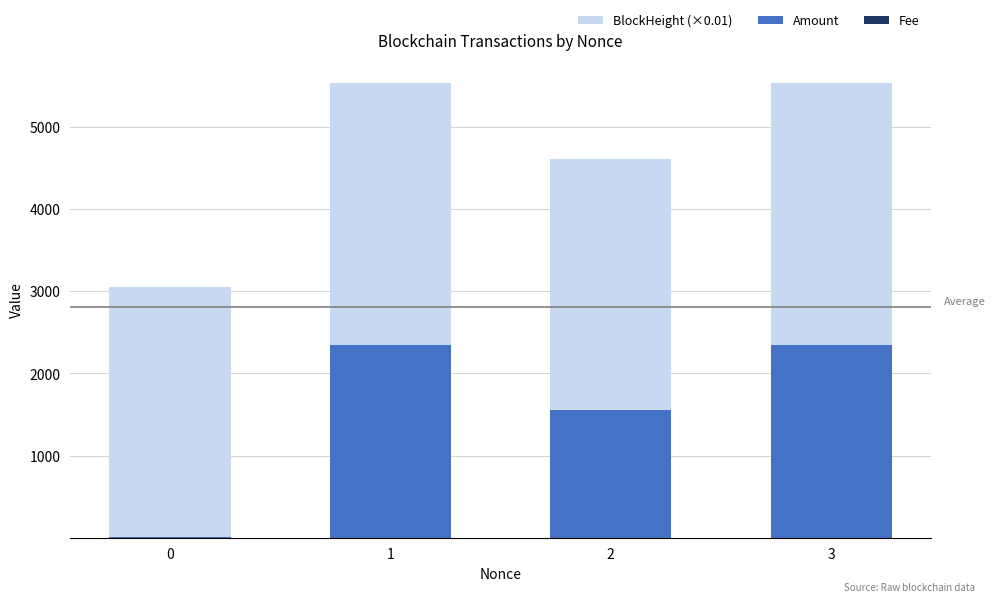

How many categories are shown in the chart?

4